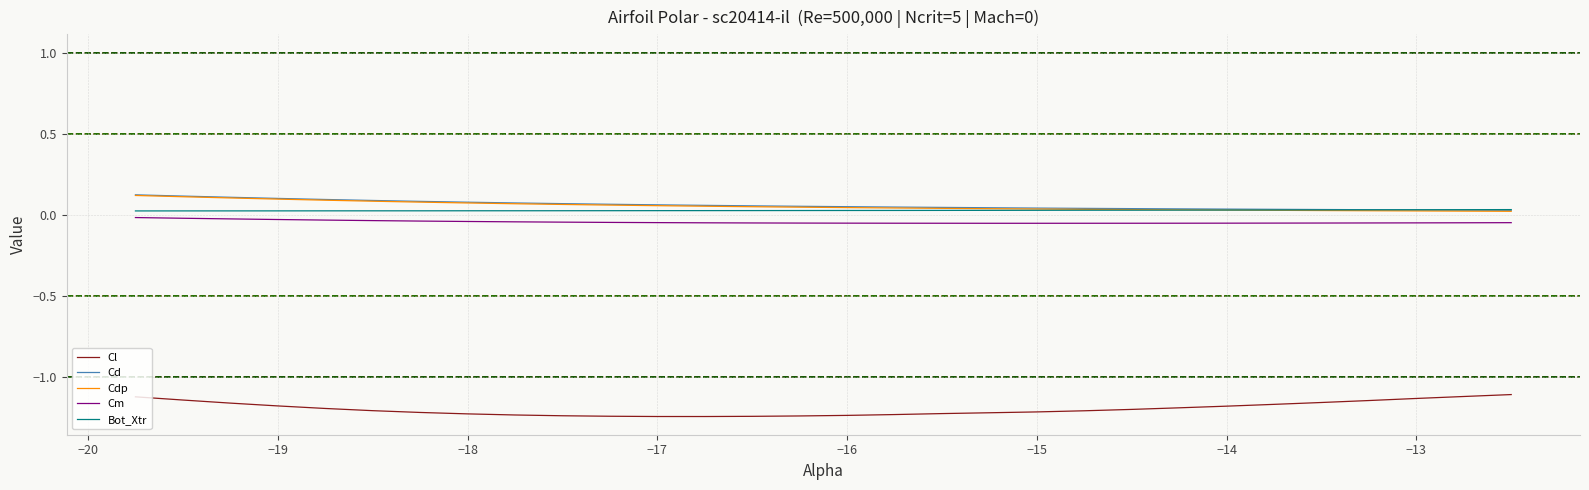

True or false: Cm and Cl intersect in this chart.

False